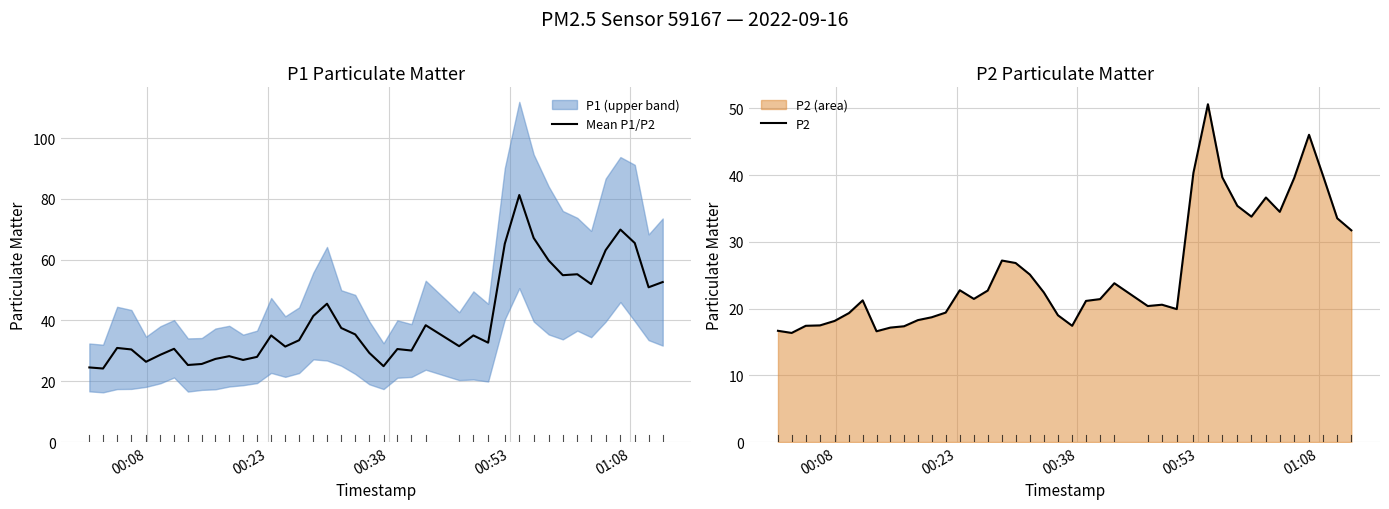

What is the minimum value for Mean P1/P2?

24.2